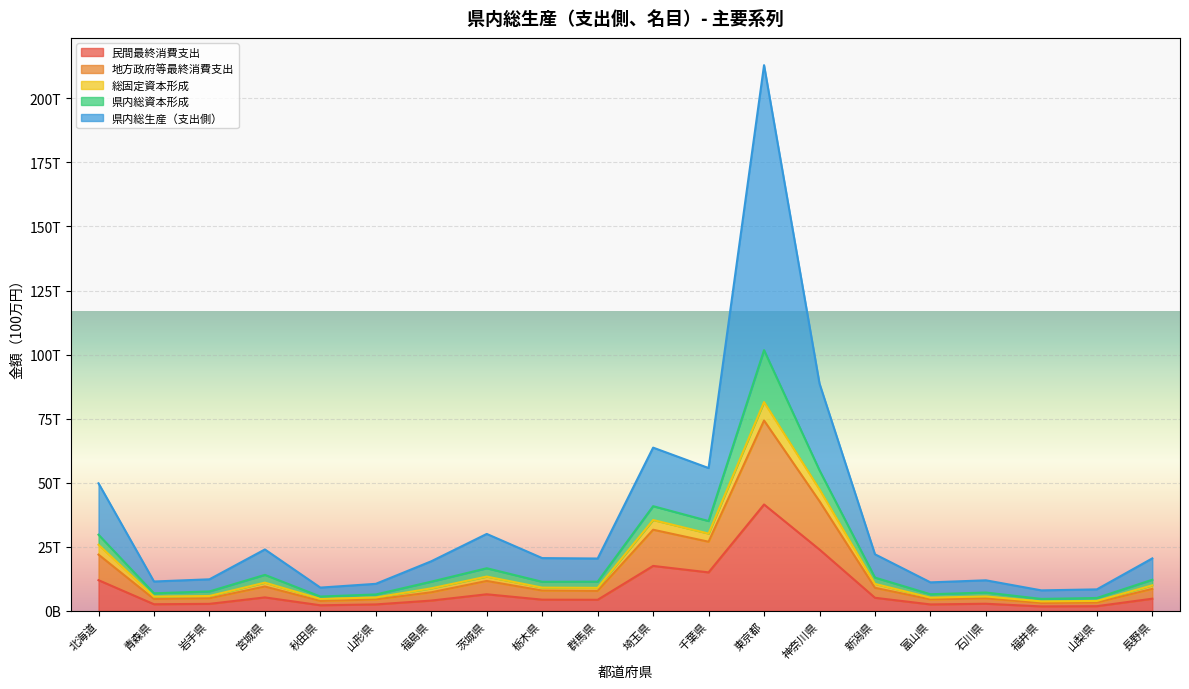

True or false: 県内総資本形成 and 総固定資本形成 cross at least once.

False